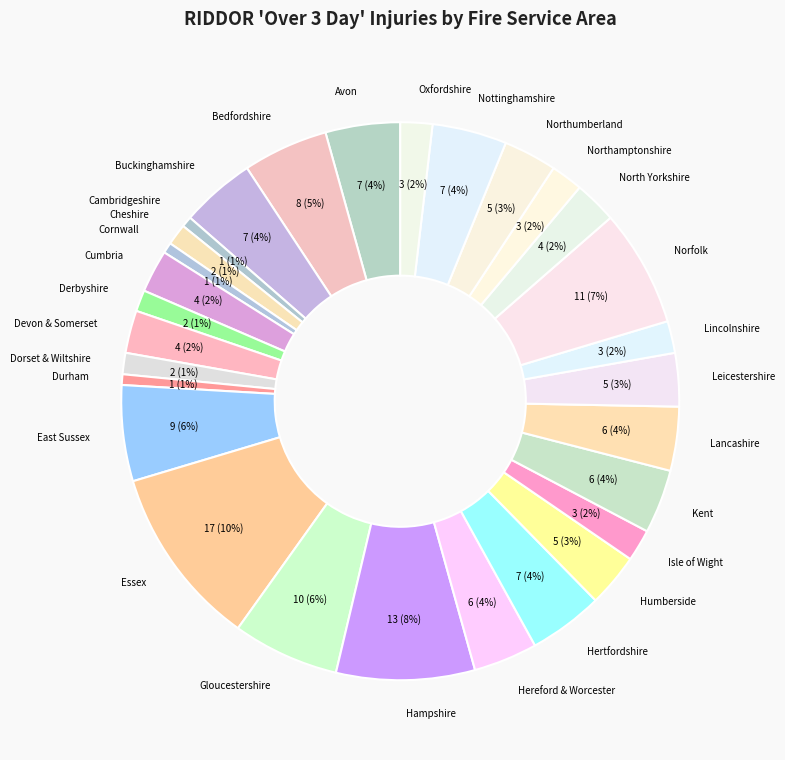

To the nearest percent, what portion does Northamptonshire represent?

2%